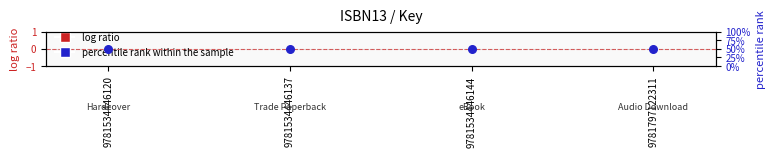

Which series contains the lowest Y value?

log ratio